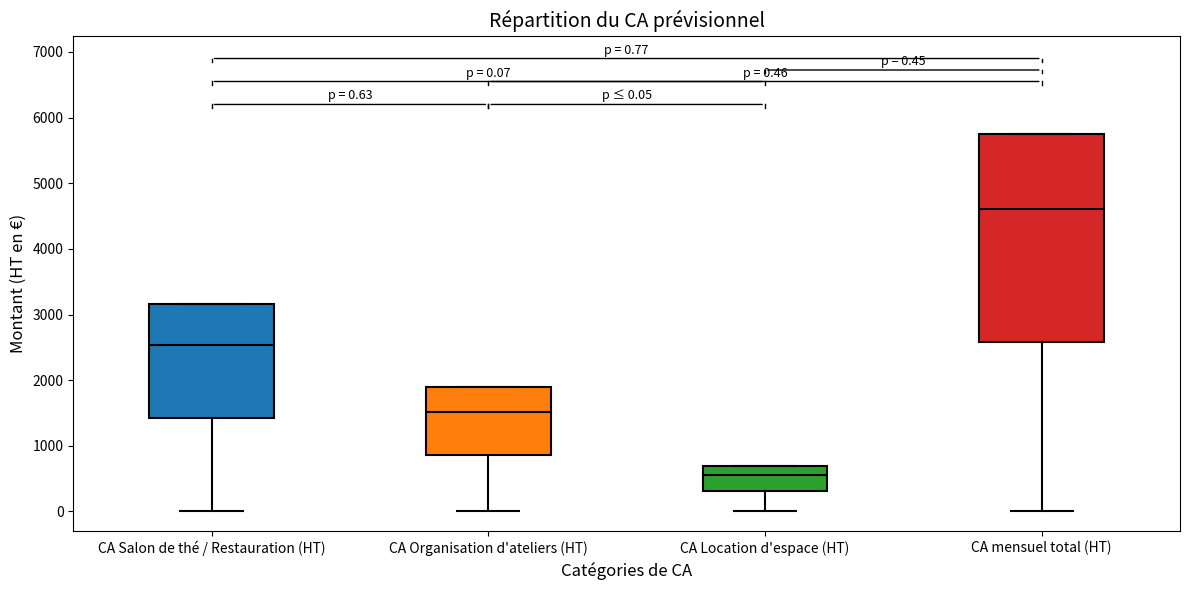

Which box has the lowest median line?

CA Location d'espace (HT)